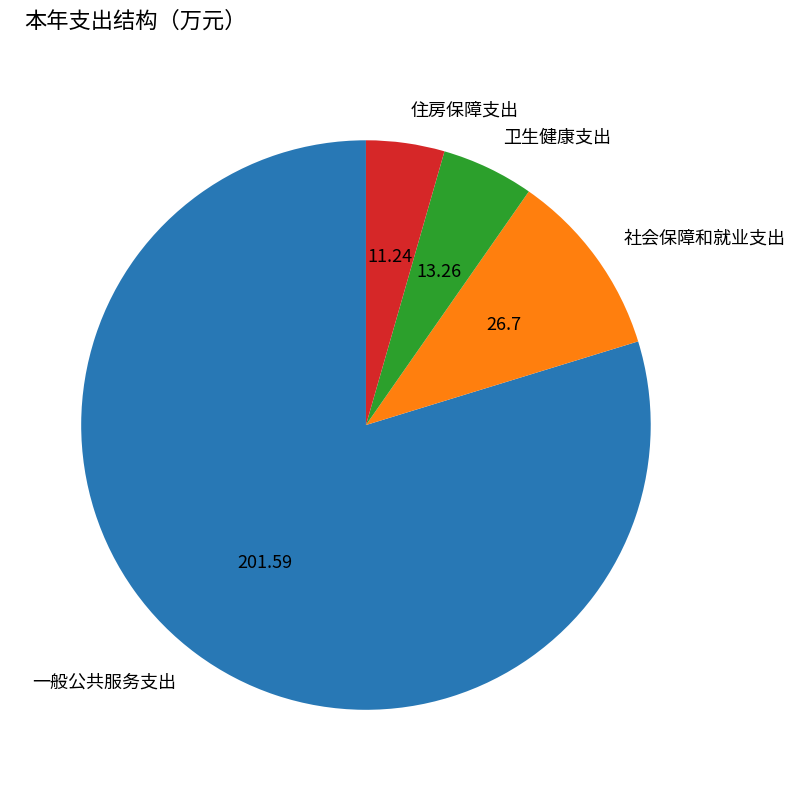

Is it true that 一般公共服务支出 is 90% of the pie?

False